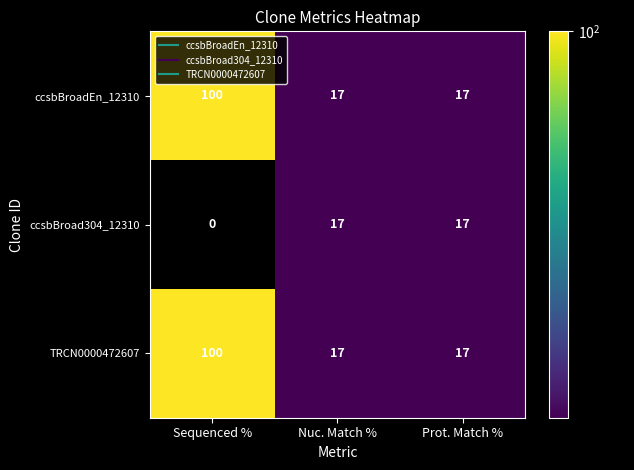

Reading left to right, list all the values displayed in this chart.

ccsbBroadEn_12310: 100	17	17
ccsbBroad304_12310: 0	17	17
TRCN0000472607: 100	17	17